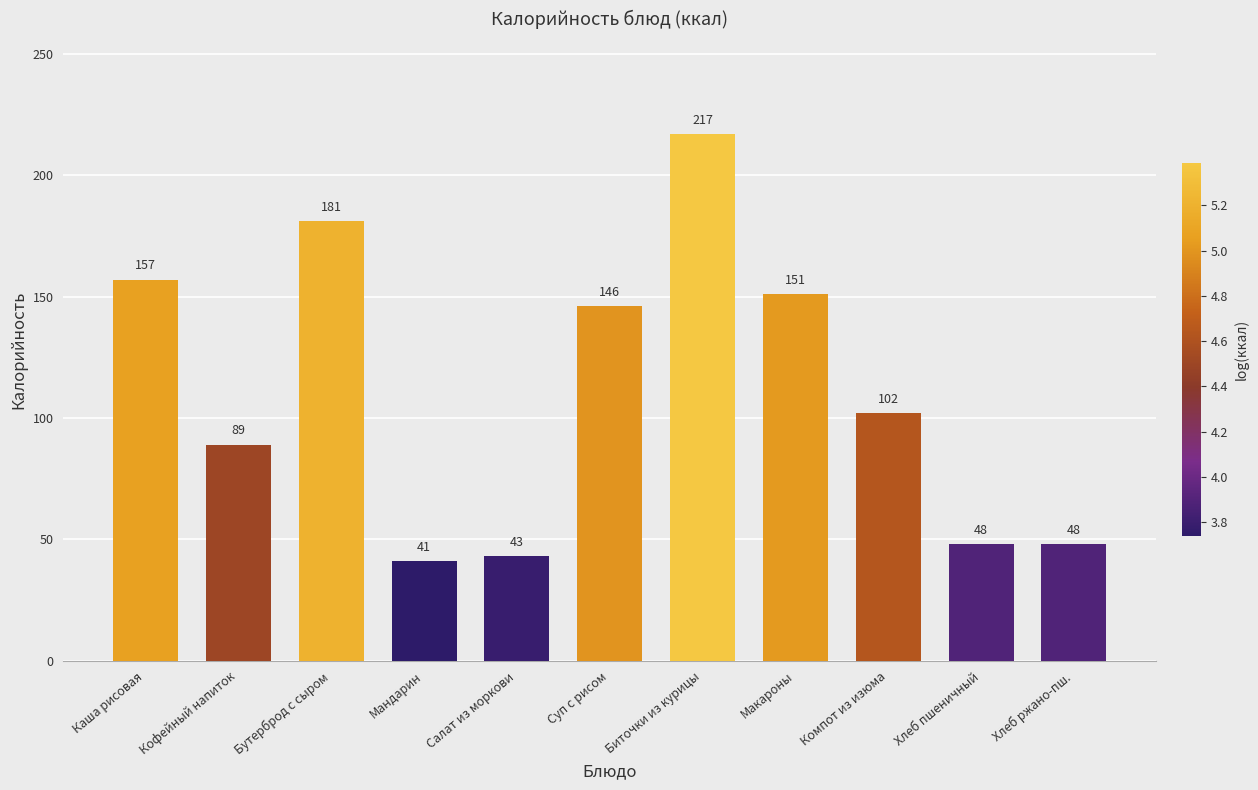

Which has a higher value, Каша рисовая or Салат из моркови?

Каша рисовая